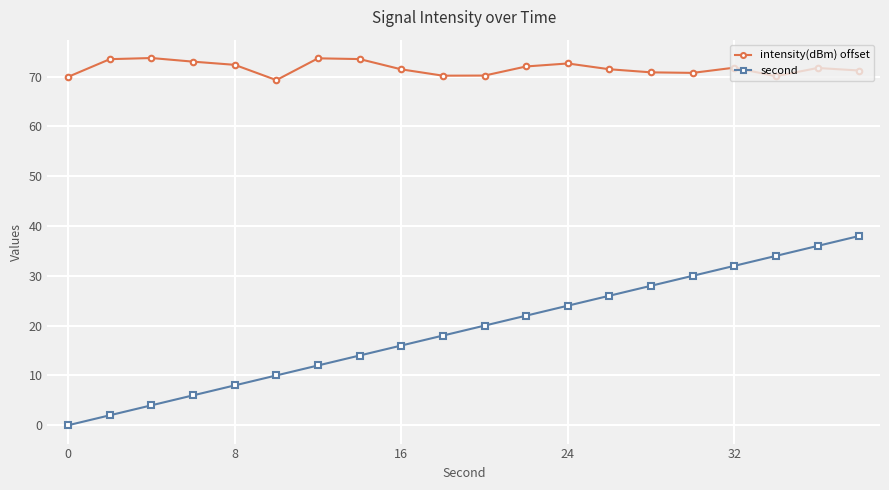

List the series in order of their peak value, highest first.

intensity(dBm) offset, second